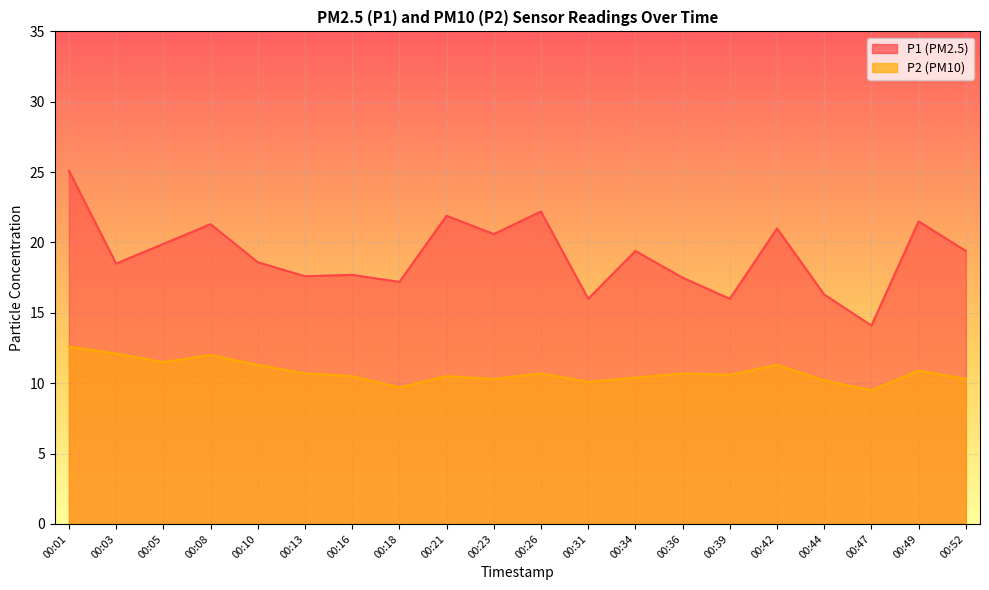

Which series has the widest spread of values?

P1